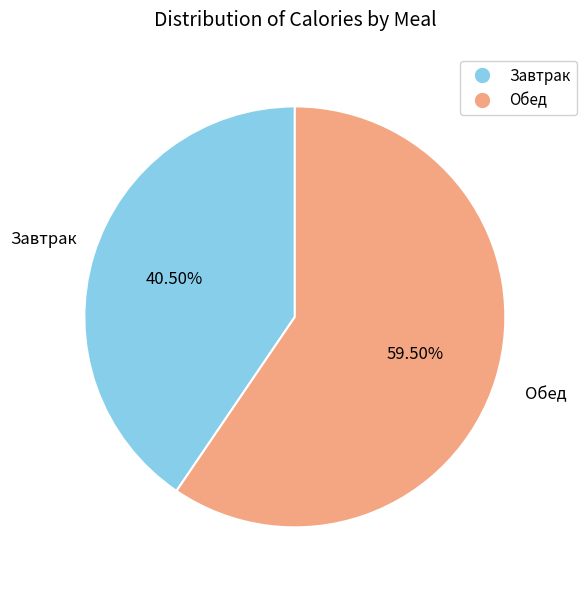

Is there any slice that represents more than half of the pie?

Yes